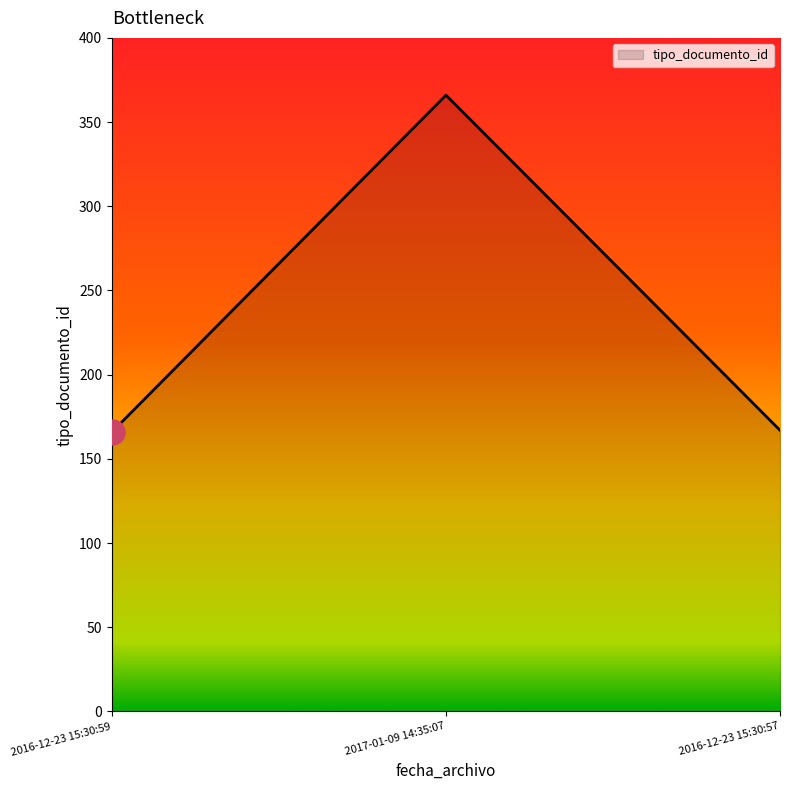

Count the number of data series in this chart.

1